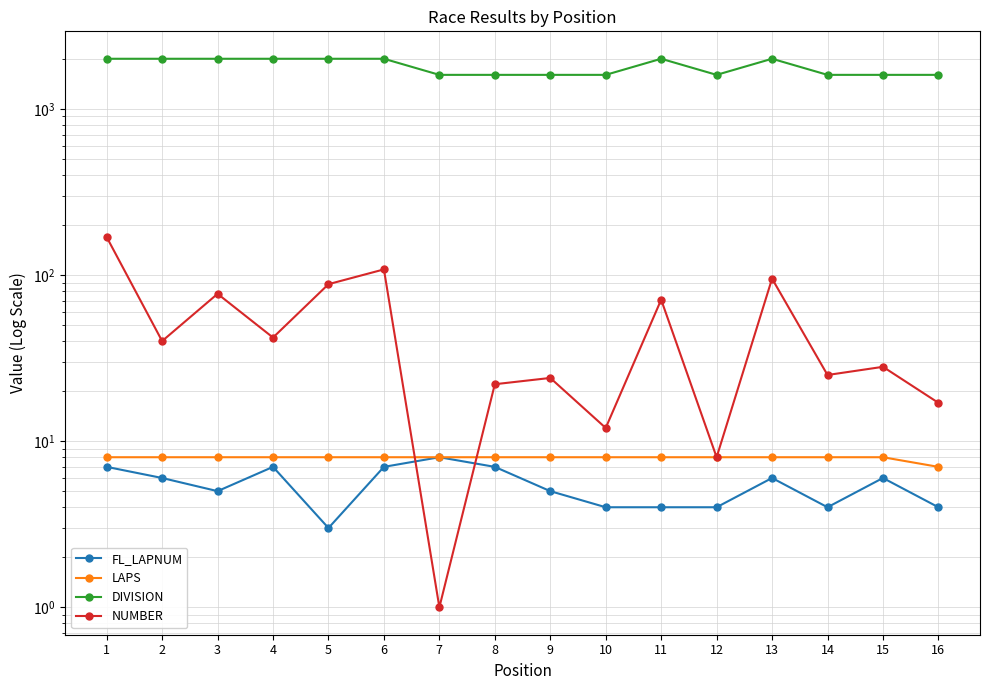

How many distinct data groups are displayed?

4